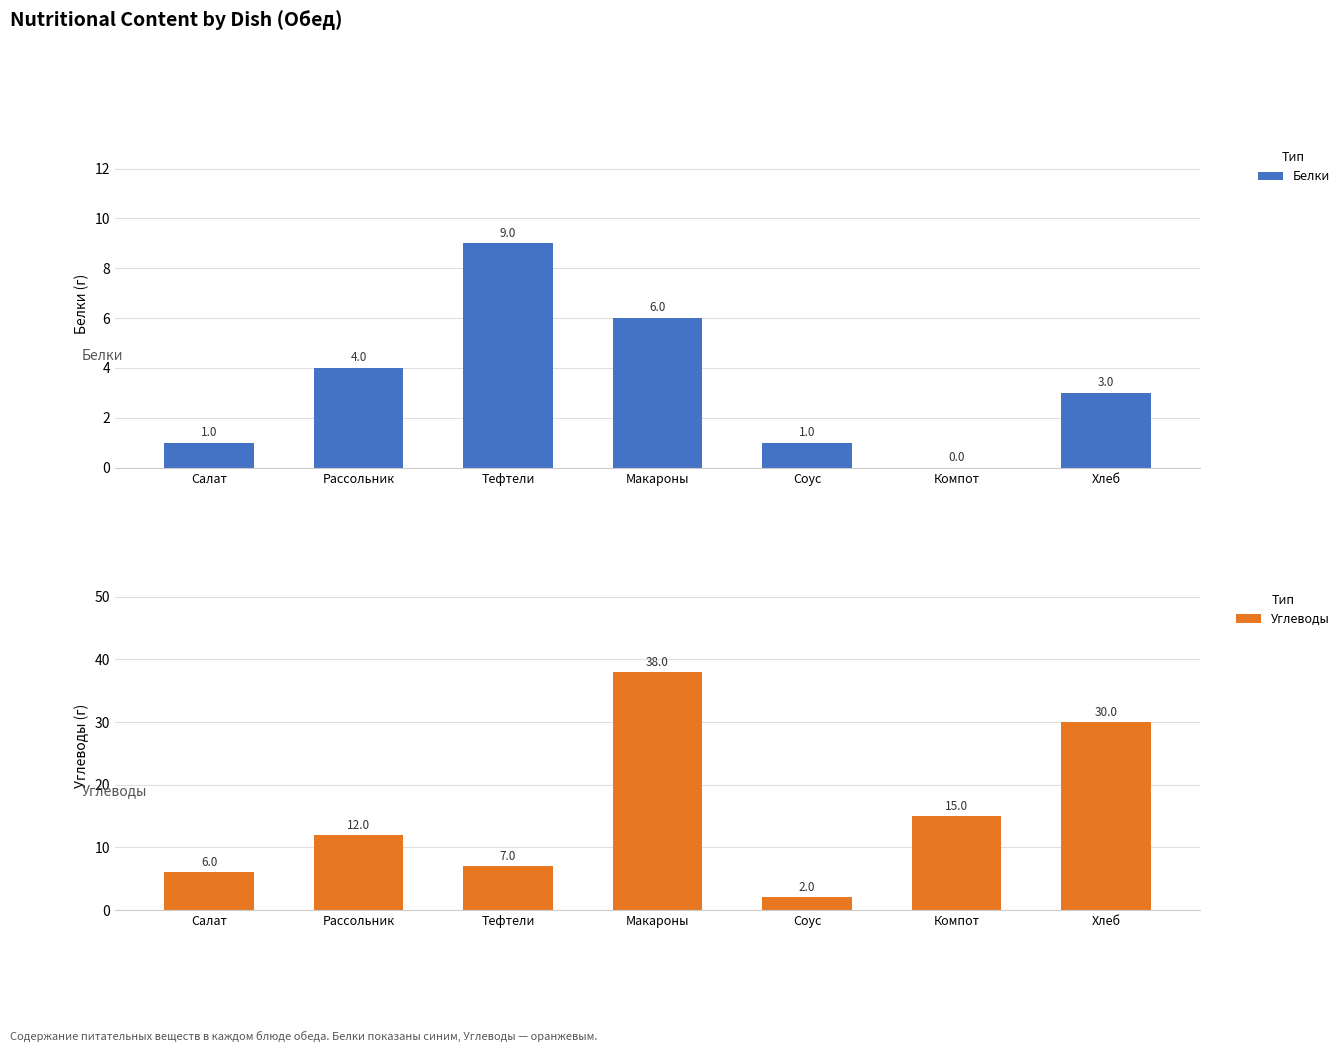

What is the greatest value displayed?

38